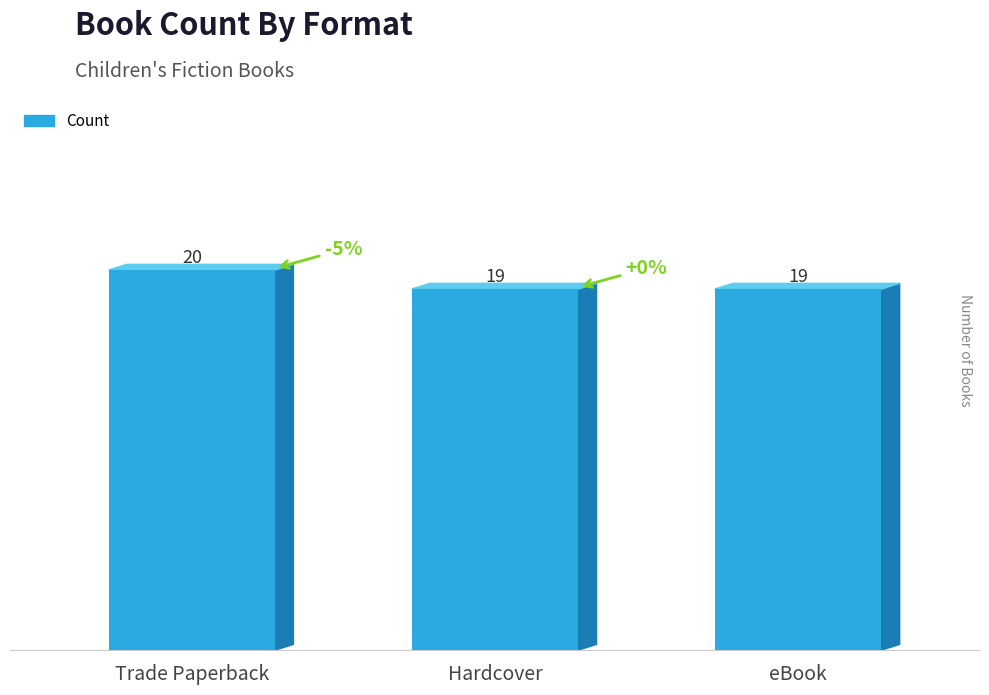

What is the label of the 1st bar from the left?

Trade Paperback